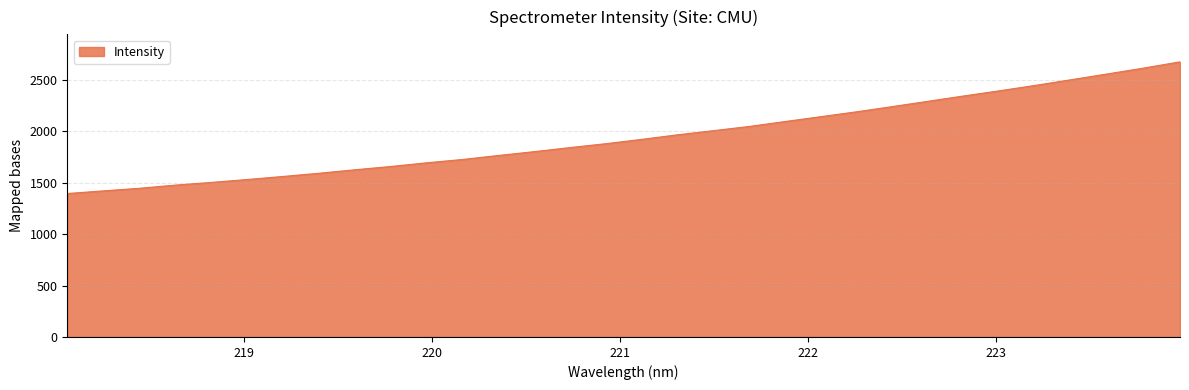

What is the minimum value shown in the chart?

1395.1